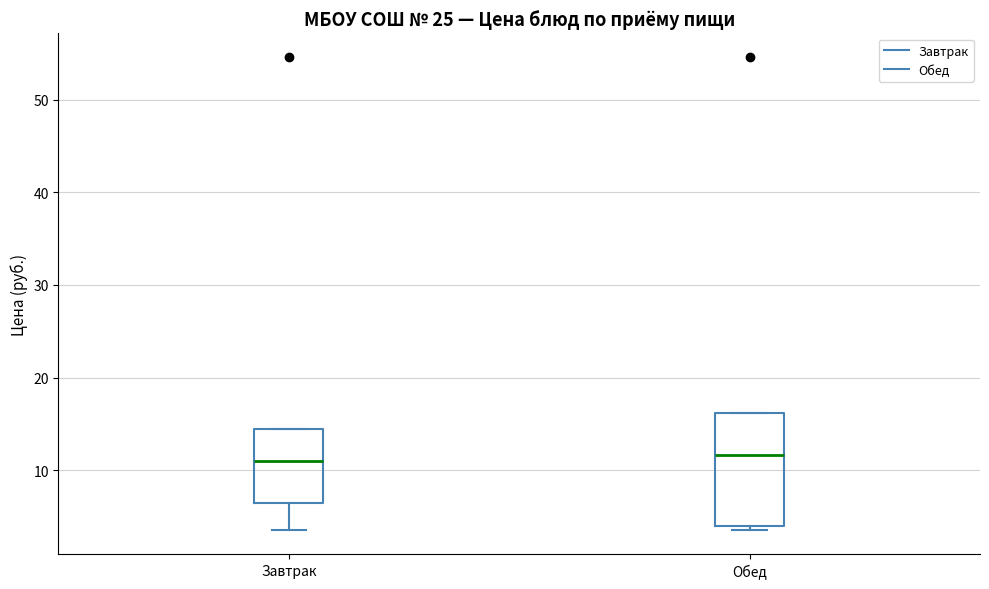

Comparing the boxes themselves (not the whiskers), which one is the tallest?

Обед